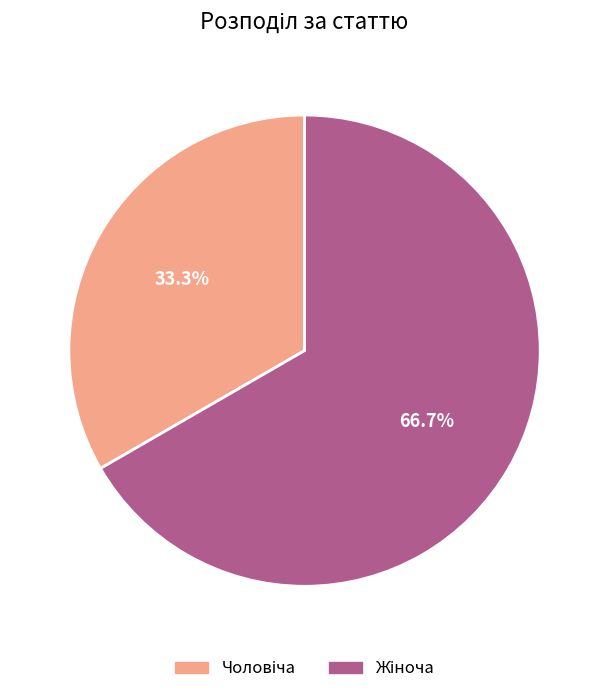

Is there any slice that represents more than half of the pie?

Yes